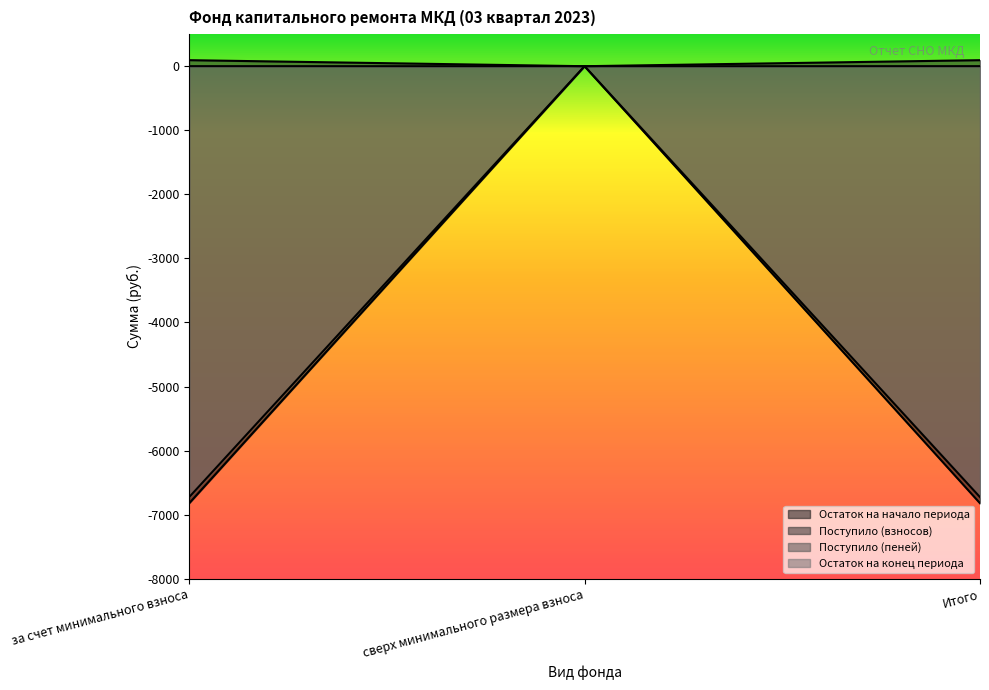

Reading right to left, transcribe all the data shown in this chart.

Остаток на начало периода: Итого=-6821.2	сверх минимального размера взноса=0.0	за счет минимального взноса=-6821.2
Поступило (взносов): Итого=1.0	сверх минимального размера взноса=0.0	за счет минимального взноса=1.0
Поступило (пеней): Итого=94.4	сверх минимального размера взноса=0.0	за счет минимального взноса=94.4
Остаток на конец периода: Итого=-6725.8	сверх минимального размера взноса=0.0	за счет минимального взноса=-6725.8